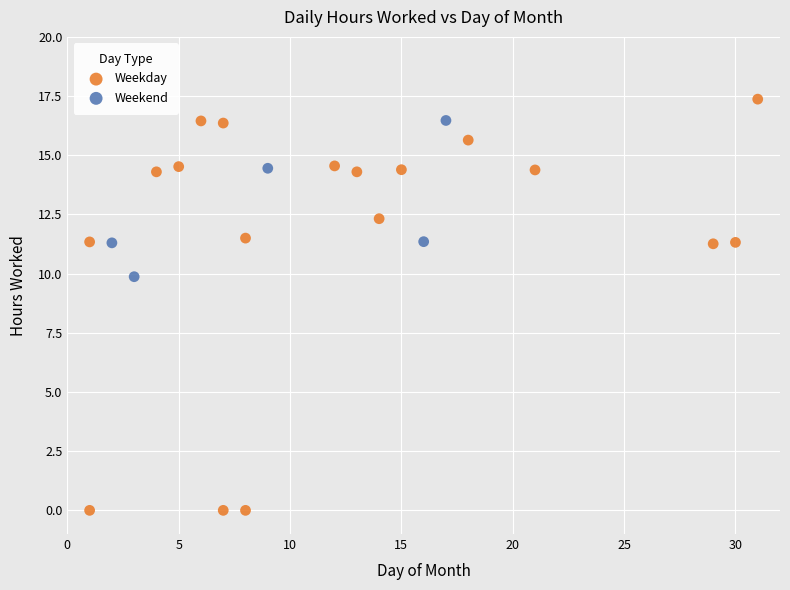

Which series has the widest spread of Y values?

Weekday